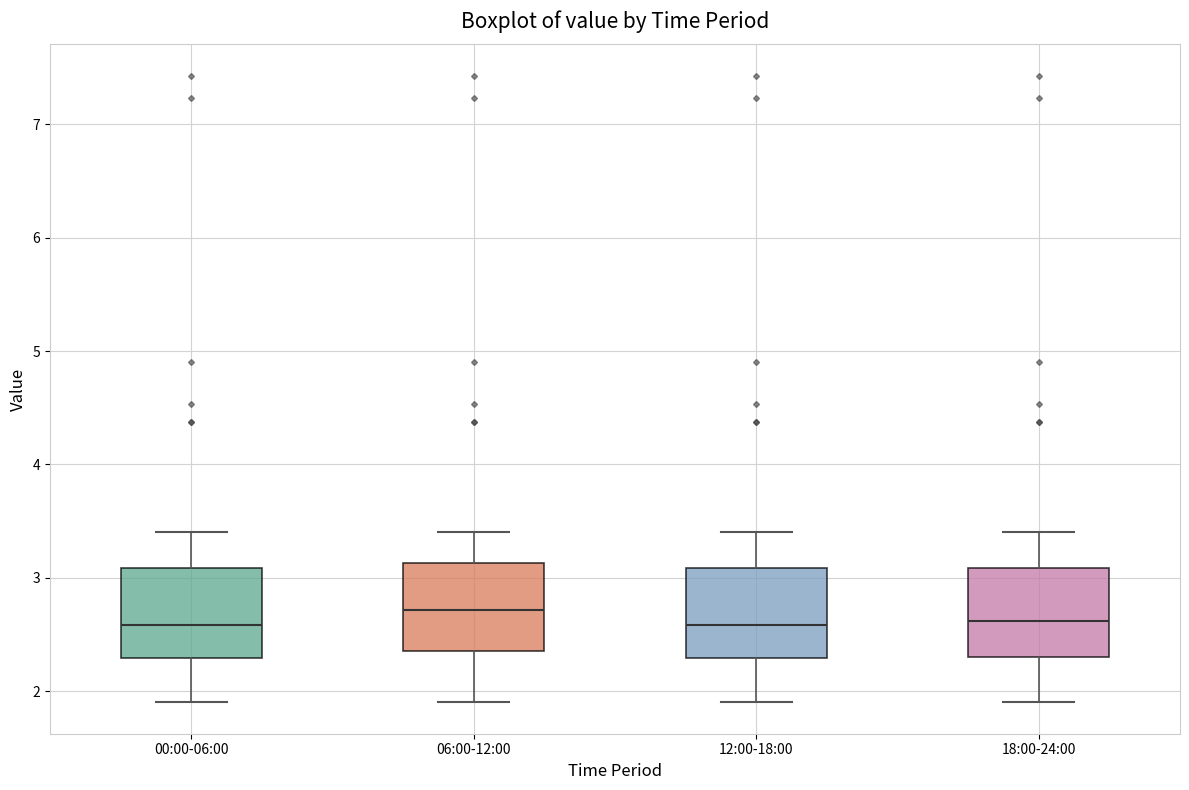

Where does the lower whisker of the box for 00:00-06:00 end on the y-axis? The values are not printed on the chart, so give them approximately, as read against the axis.

1.9